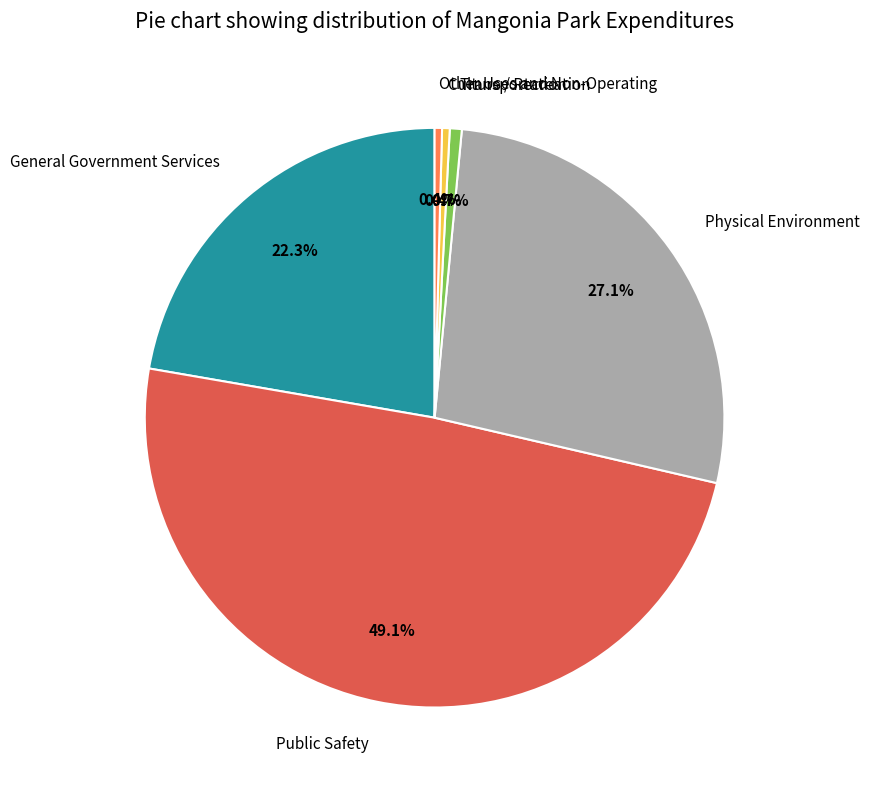

To the nearest percent, what is the difference between the Physical Environment and Transportation slice percentages?

26%